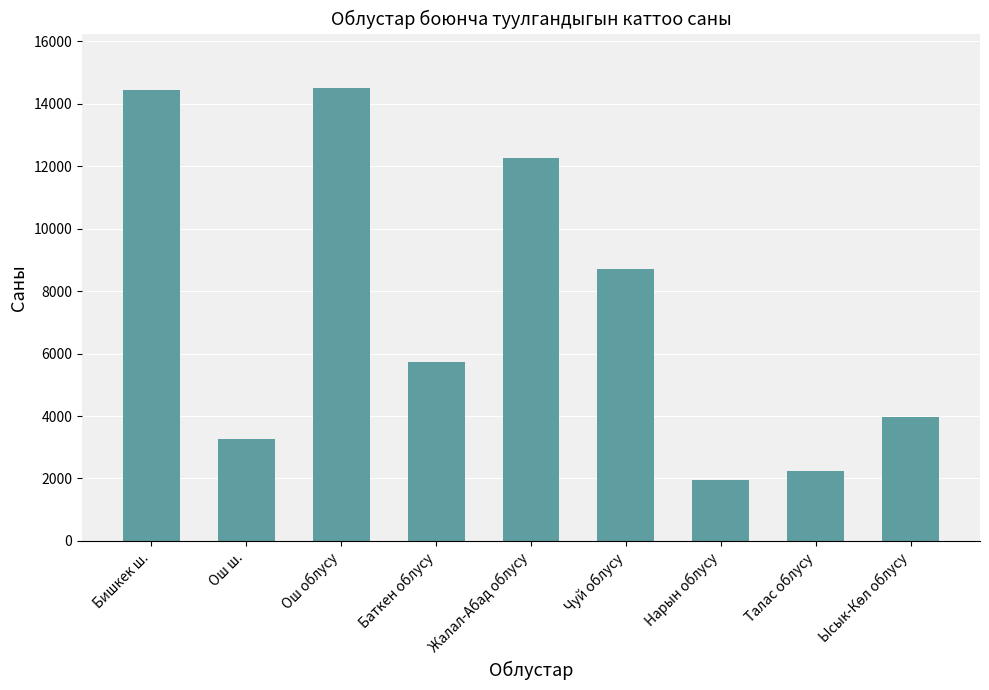

What is the change in value from Ош облусу to Нарын облусу?

-12551